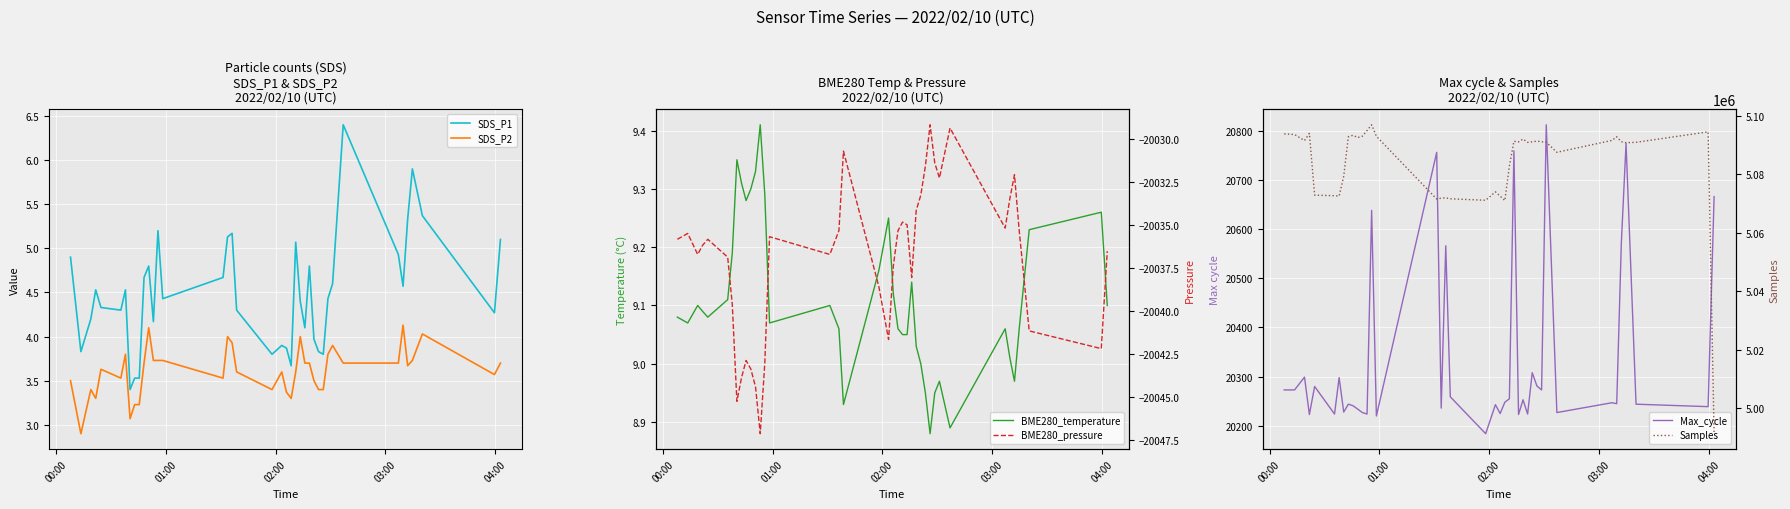

What is the difference between the second highest and second lowest values in the Samples series?

23936.0